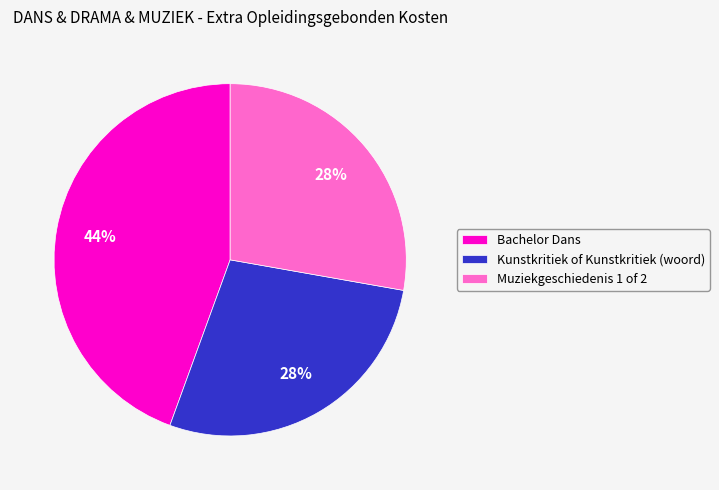

The Kunstkritiek of Kunstkritiek (woord) slice represents 39% of the pie. True or false?

False